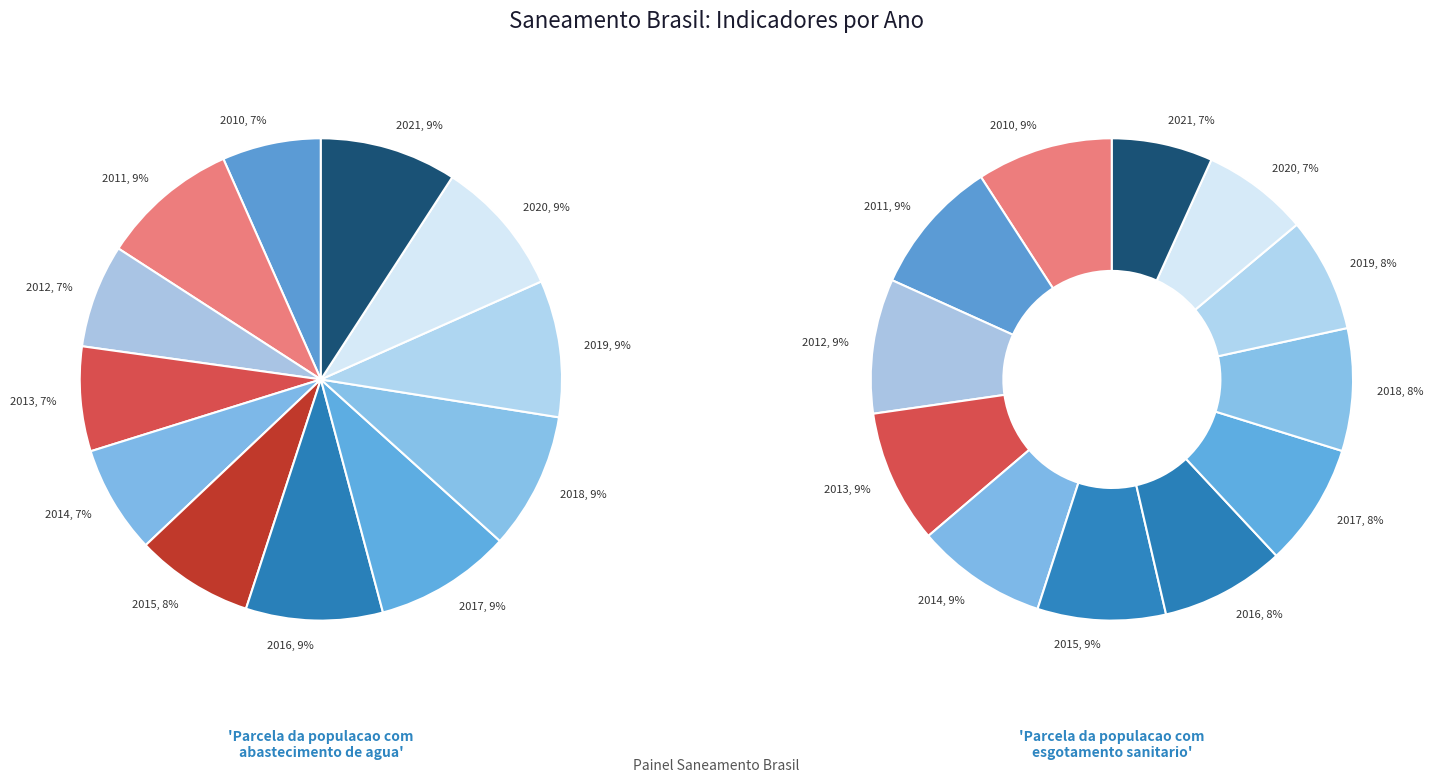

How many slices are in this pie chart?

12